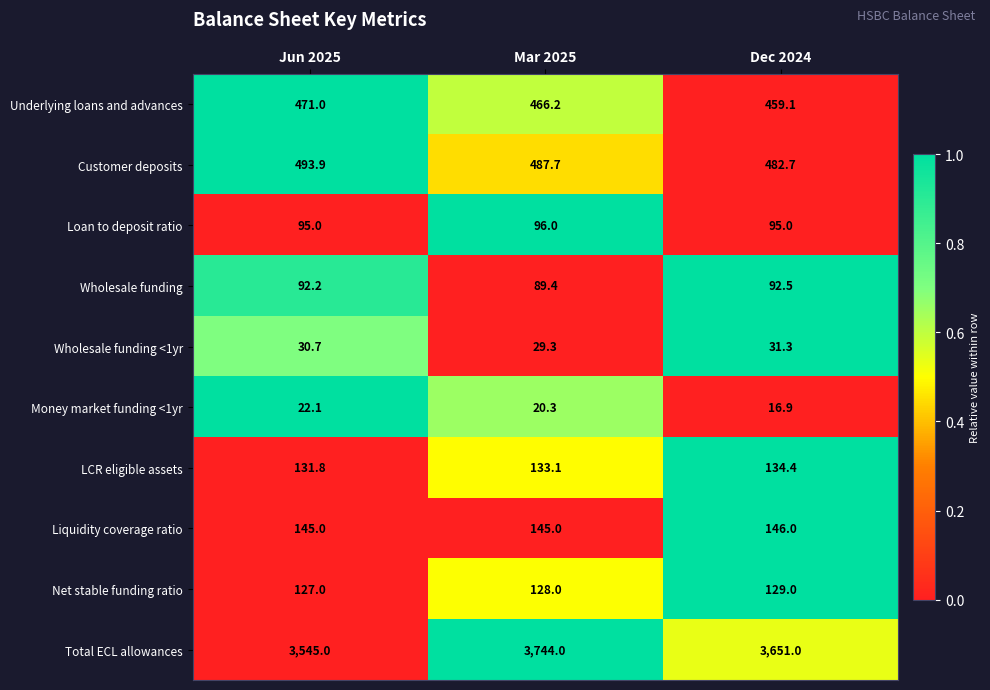

The value of LCR eligible assets at Mar 2025 is 90.2. True or false?

False